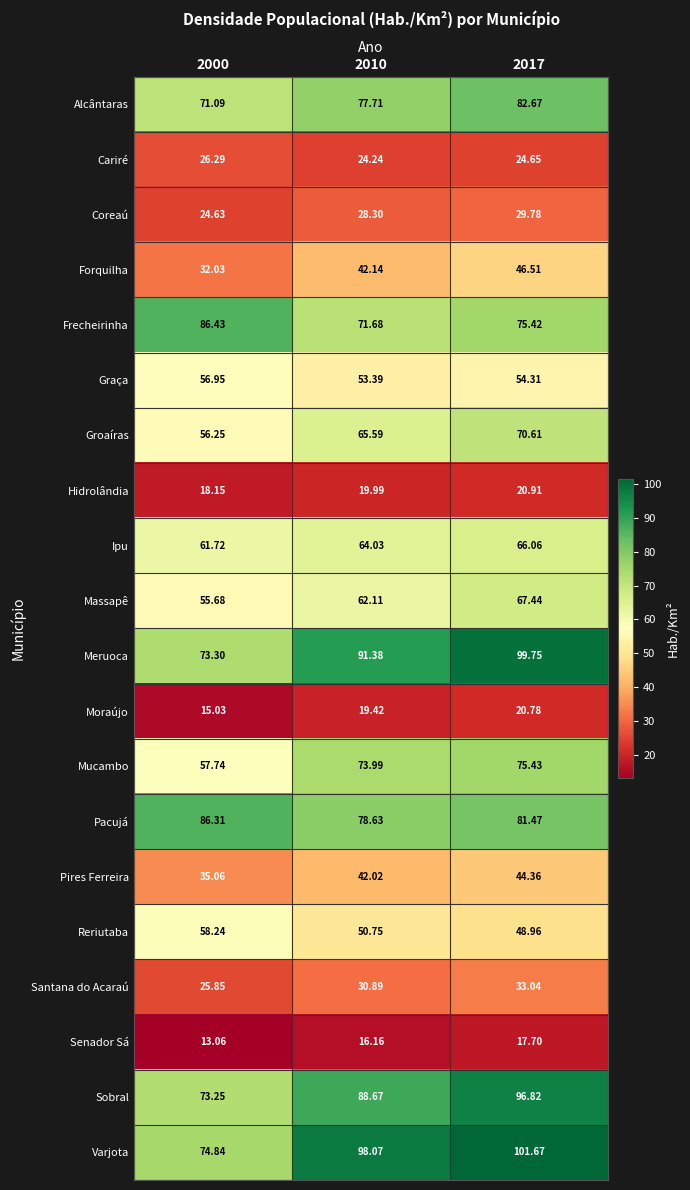

Is the value of Meruoca at 2017 greater than the value of Massapê at 2017?

Yes